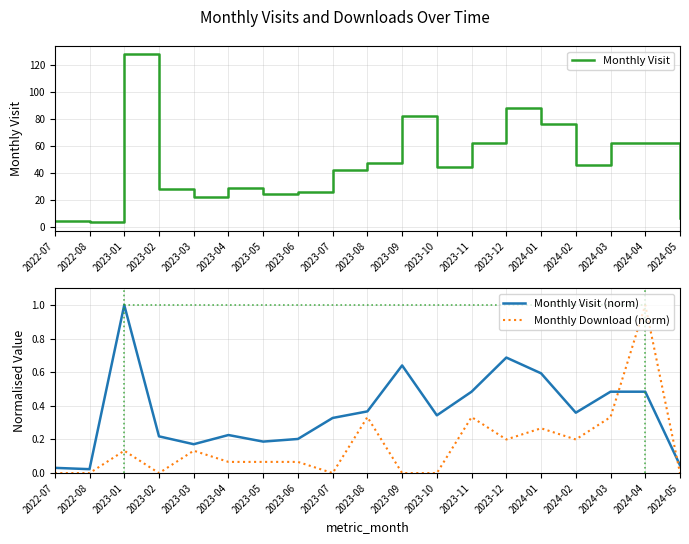

True or false: Monthly Visit (norm) and Monthly Visit cross at least once.

False